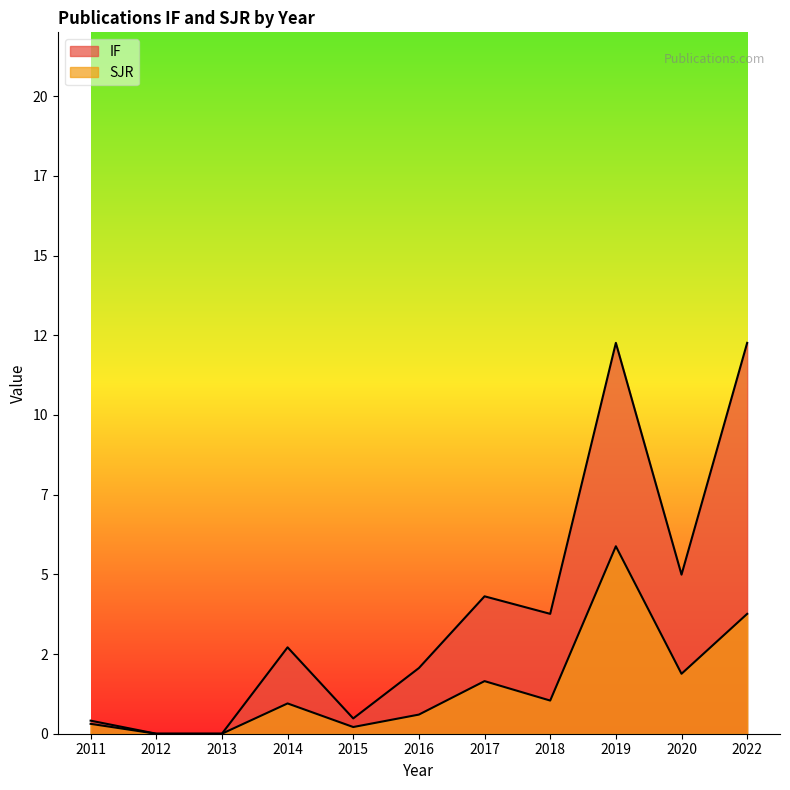

What are all the series names shown in the legend?

IF, SJR